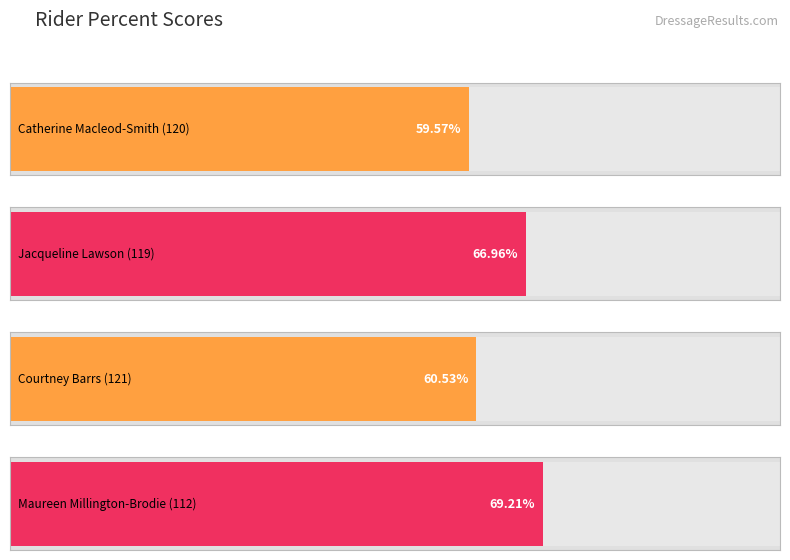

What is the difference between the maximum and minimum values?

9.6